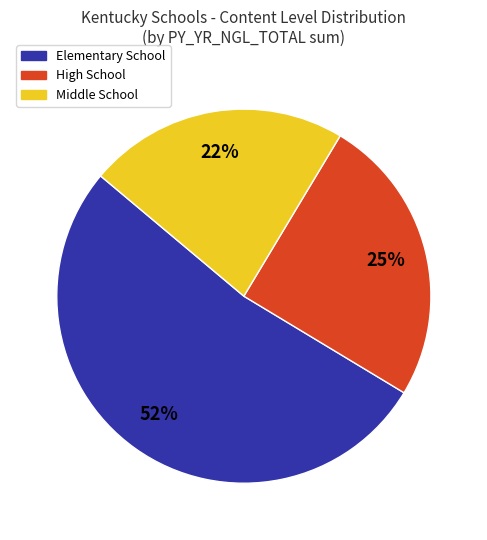

Is the sum of High School and Elementary School greater than half?

Yes